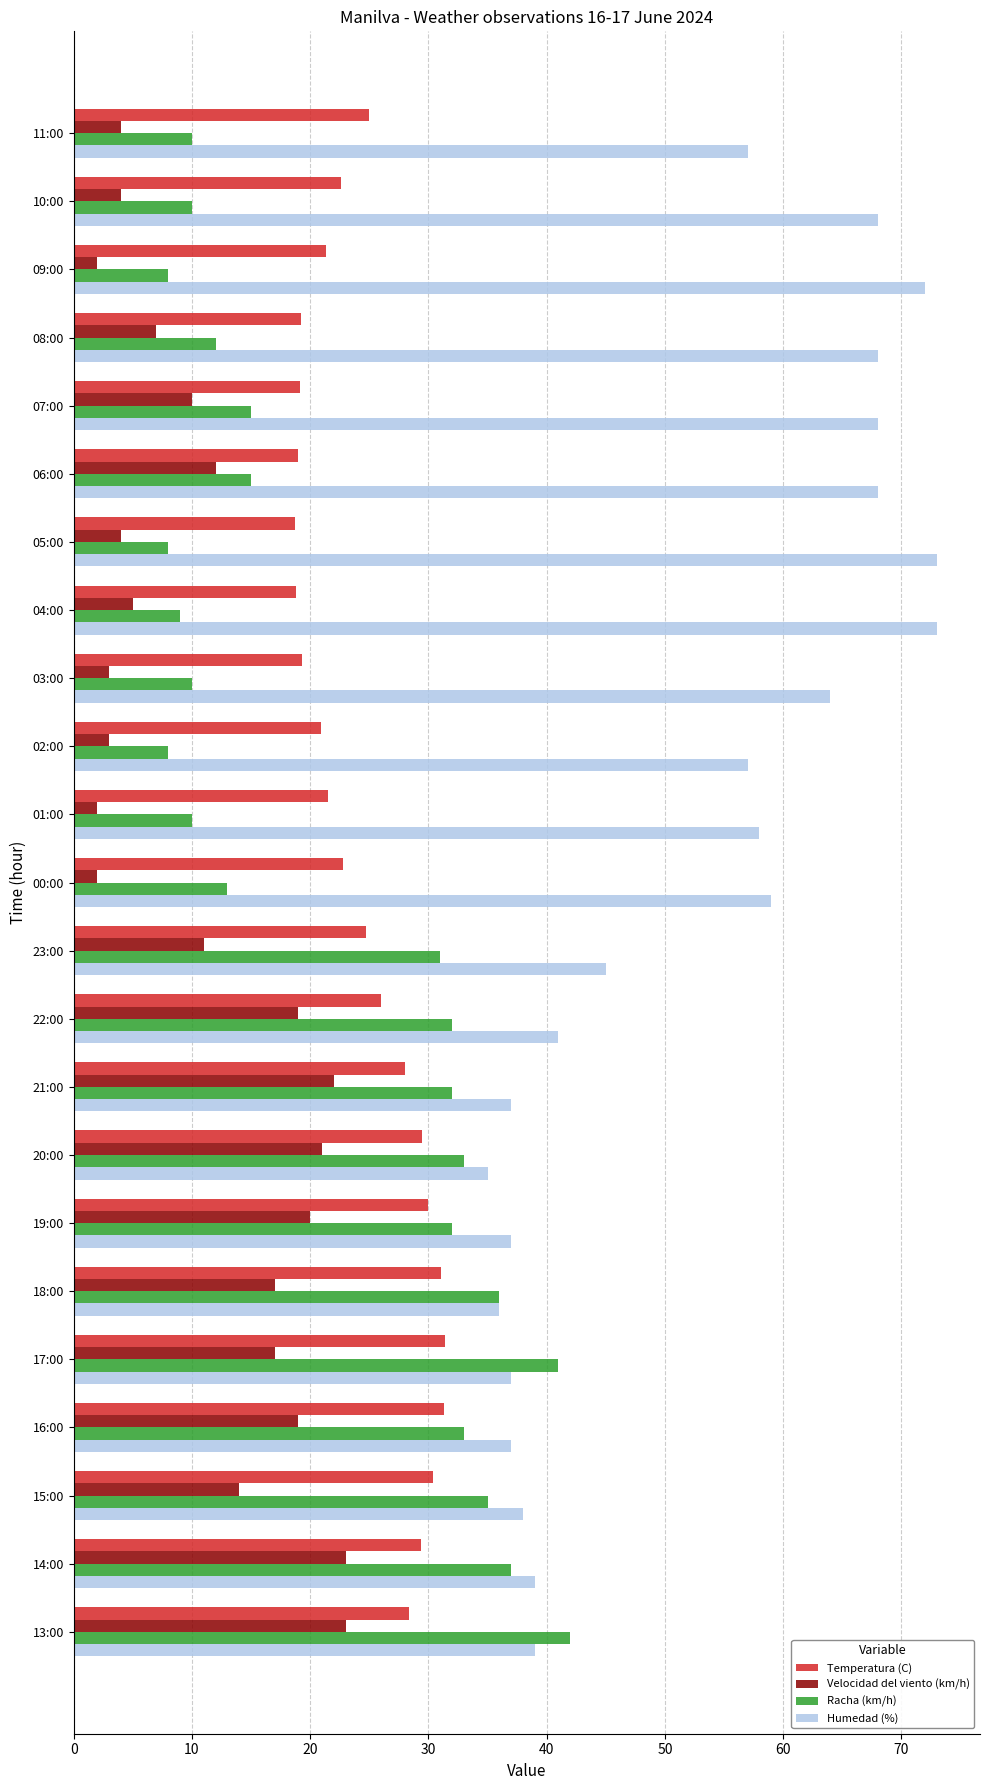

What is the difference between the highest and lowest values at 08:00?

61.0